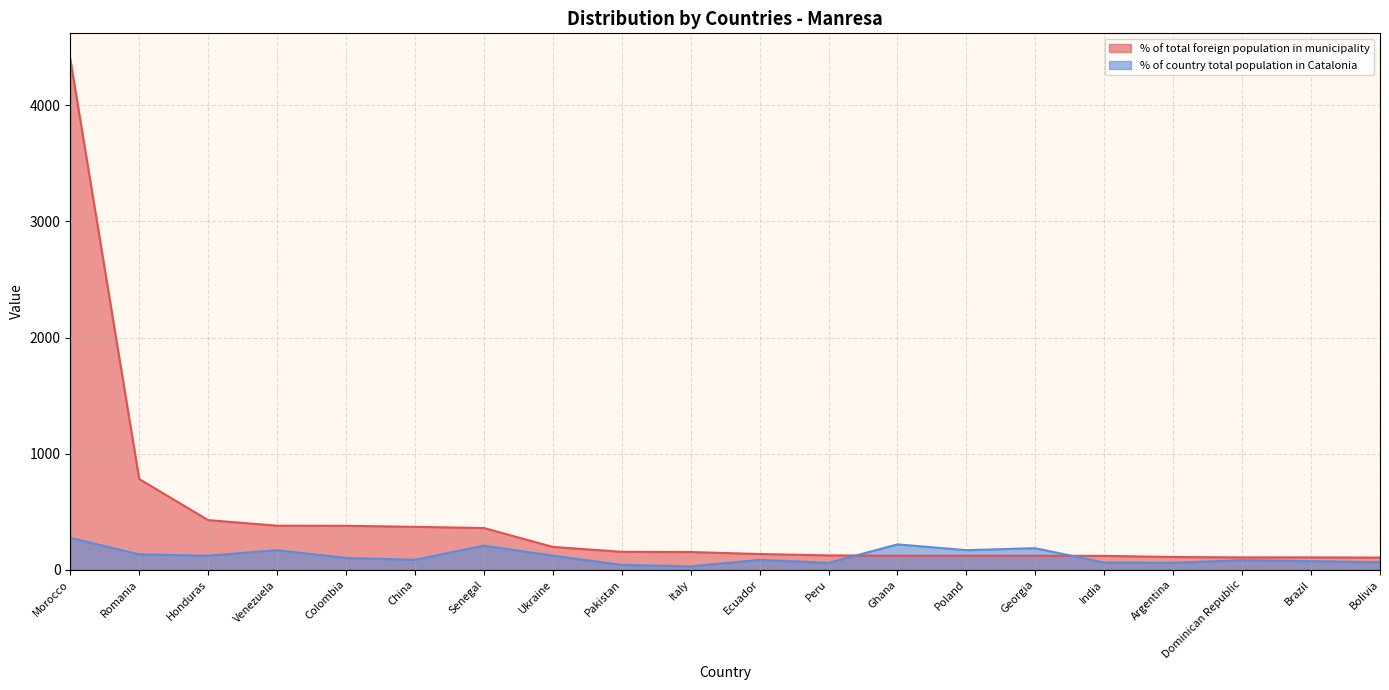

True or false: % of total foreign population in municipality has more than 0 interior local peaks.

False